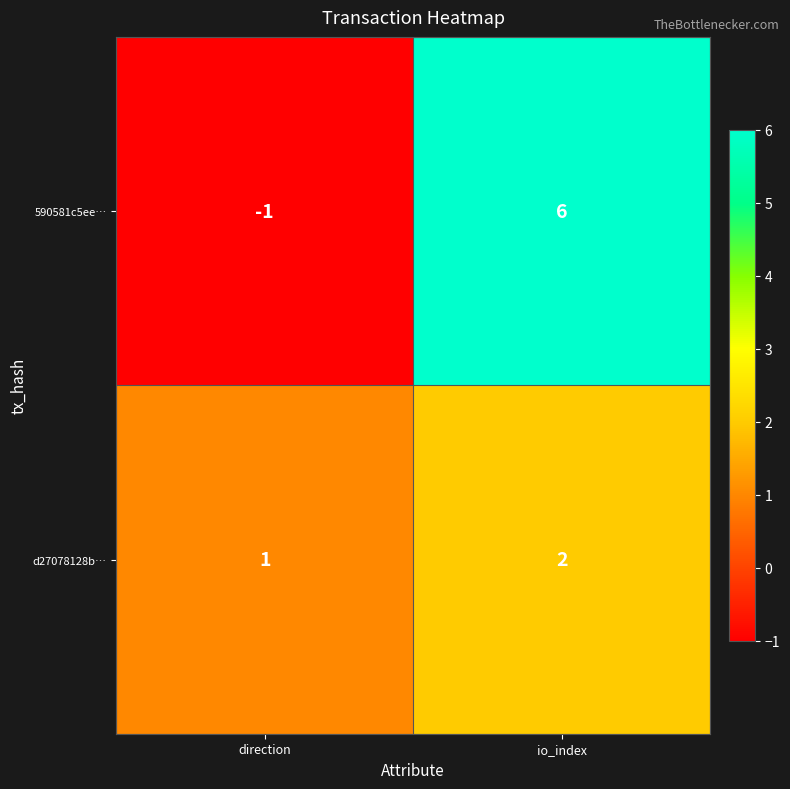

Where is d27078128b… nearest to the value 1?

direction